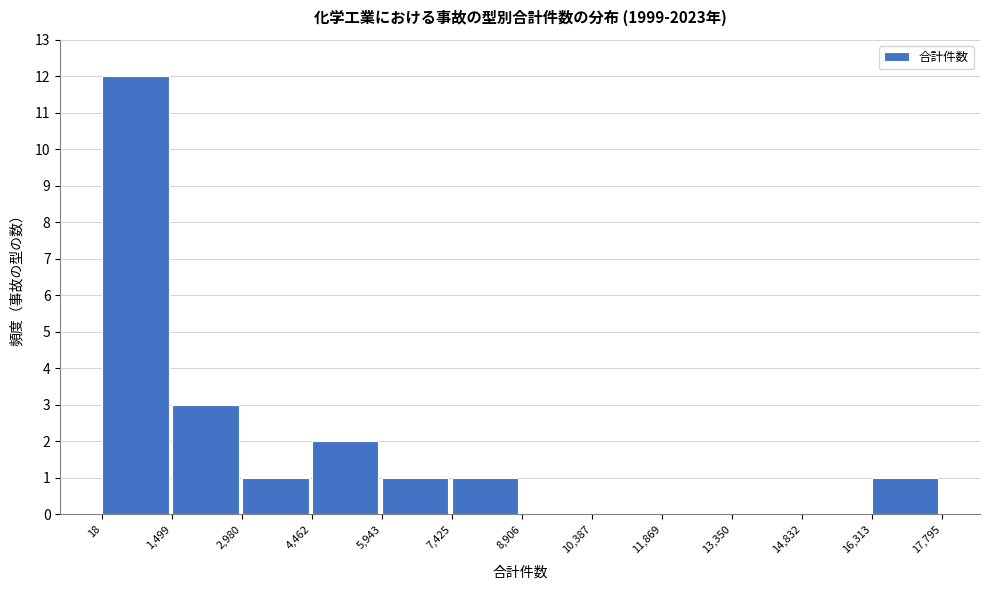

Reading left to right, transcribe this chart: for each bar, give the range it covers on the x-axis and its height. The values are not printed on the chart, so give them approximately, as read against the axis.

18 to 1,499: 12
1,499 to 2,980: 3
2,980 to 4,462: 1
4,462 to 5,943: 2
5,943 to 7,425: 1
7,425 to 8,906: 1
8,906 to 10,387: 0
10,387 to 11,869: 0
11,869 to 13,350: 0
13,350 to 14,832: 0
14,832 to 16,313: 0
16,313 to 17,795: 1